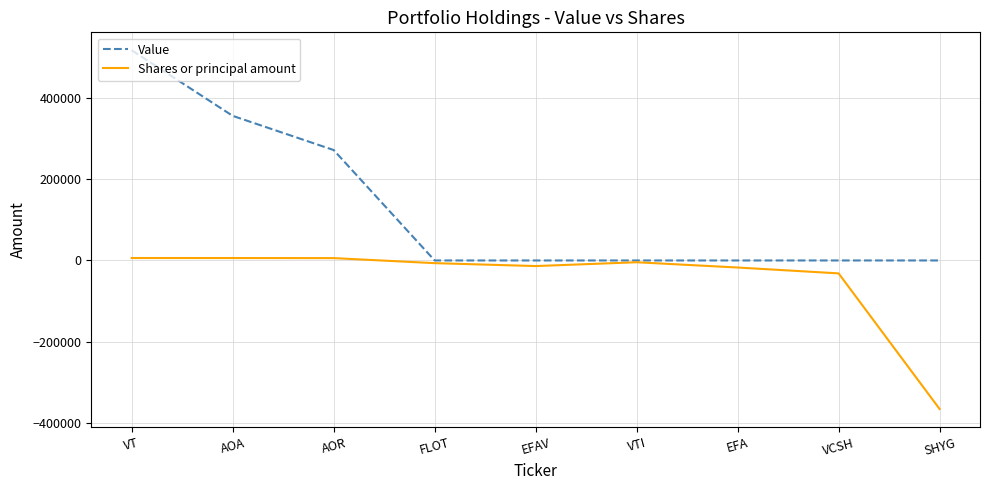

Is the value of Value at VT greater than the value of Shares or principal amount at VTI?

Yes